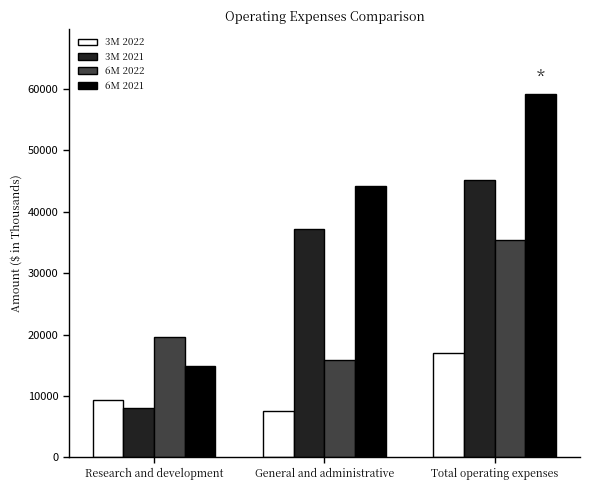

What is the spread (max minus min) of values at Research and development?

11493